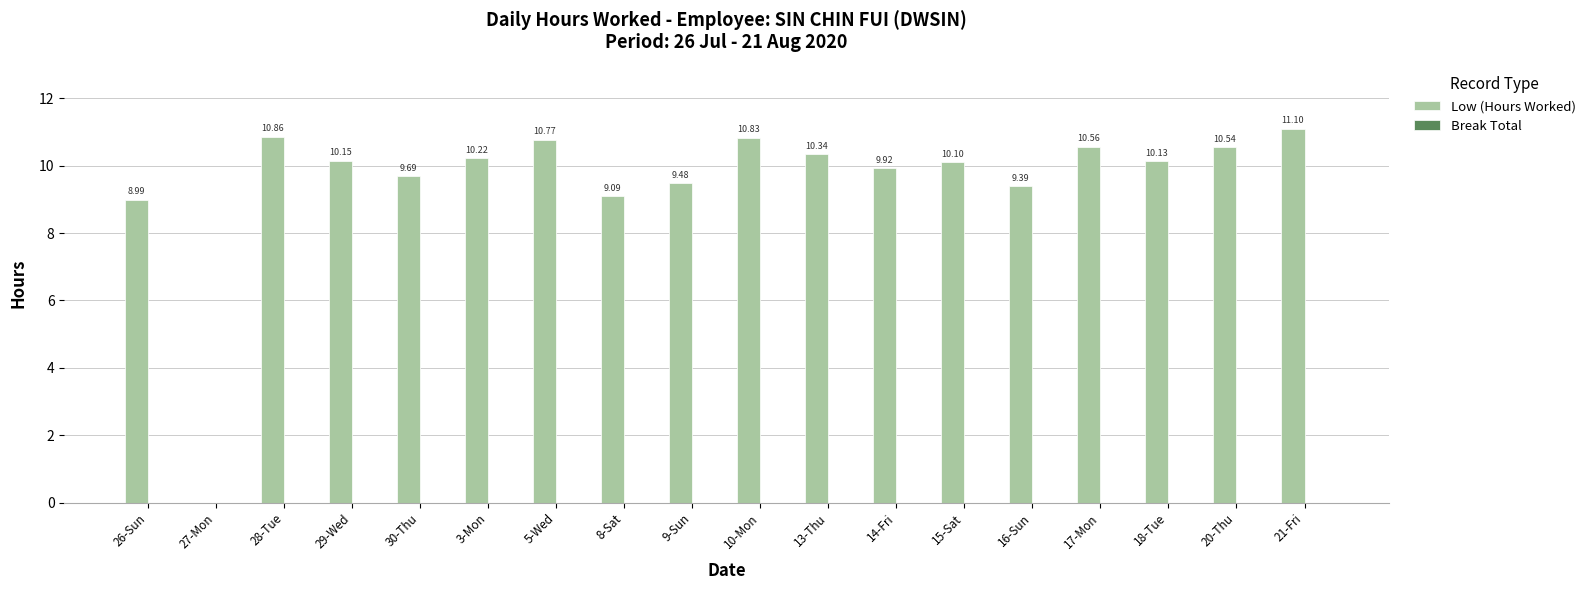

What is the greatest value displayed?

11.1